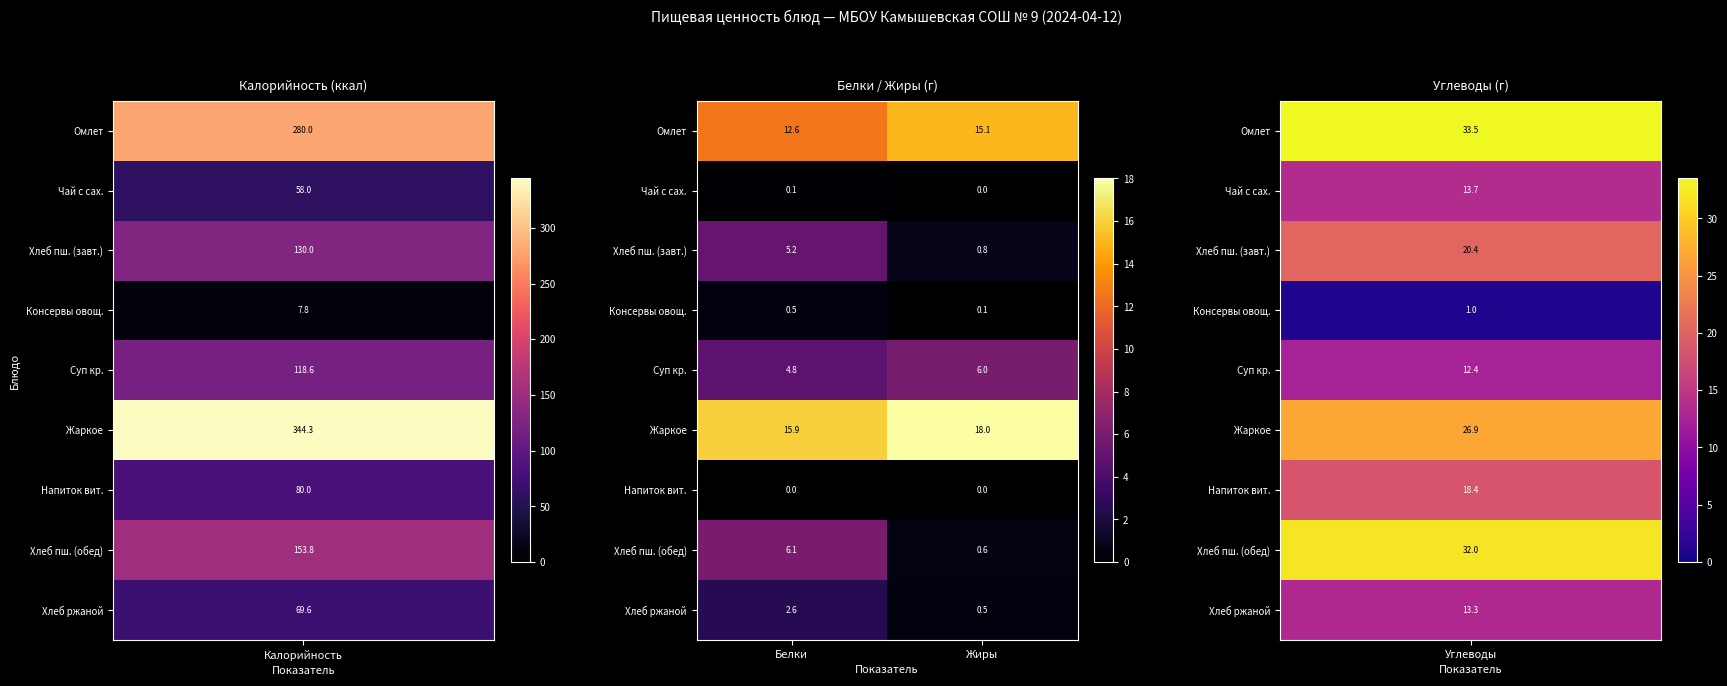

What is the sum of all Хлеб ржаной values?

3.1